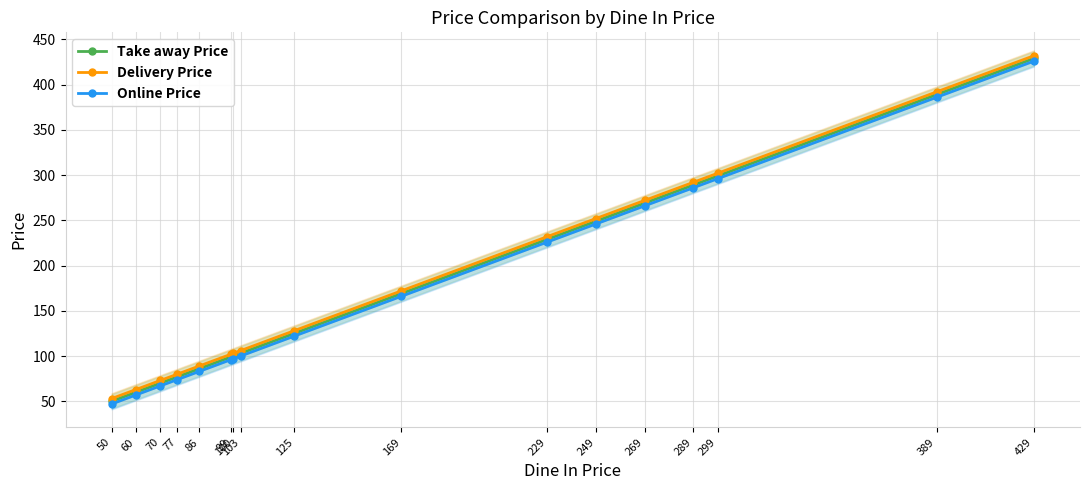

Rank the series by their maximum value, from highest to lowest.

Delivery Price, Take away Price, Online Price